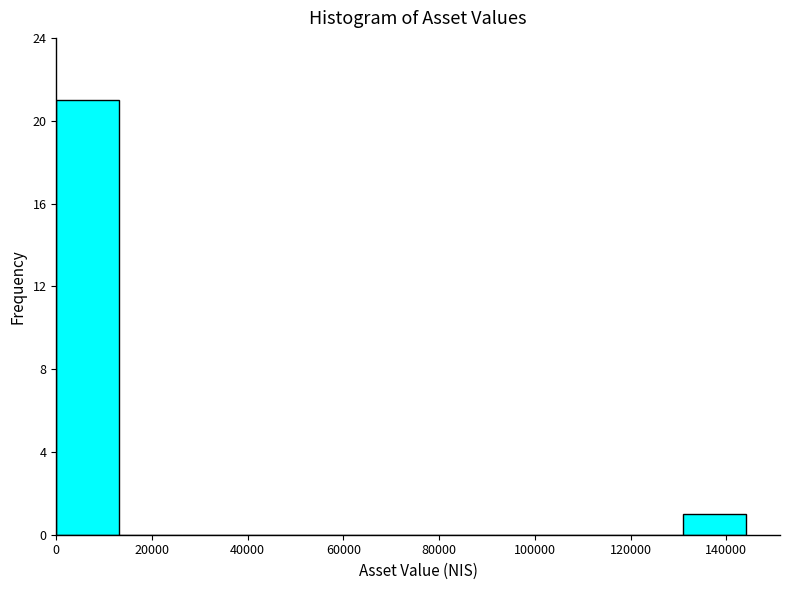

Reading left to right, list every bar in this chart as the range it spans on the x-axis followed by its height. Neither the bar edges nor the heights are printed on the chart, so give them approximately, as read against the axes.

0 to 14000: 21
14000 to 26000: 0
26000 to 40000: 0
40000 to 52000: 0
52000 to 66000: 0
66000 to 78000: 0
78000 to 92000: 0
92000 to 104000: 0
104000 to 118000: 0
118000 to 130000: 0
130000 to 144000: 1